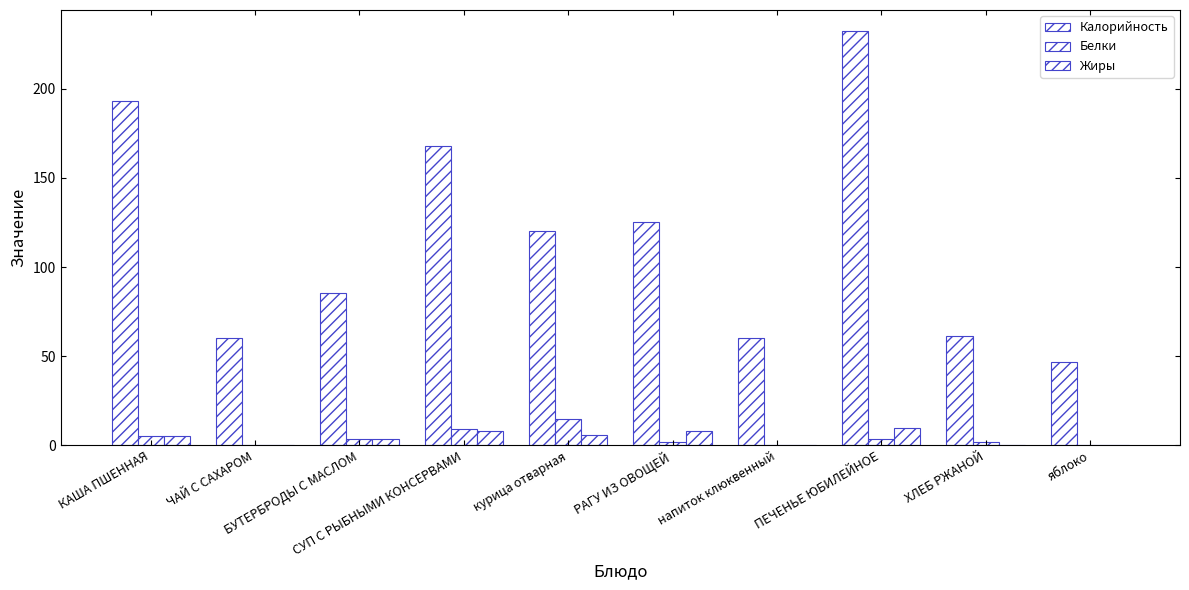

Which series has the largest total across all categories?

Калорийность